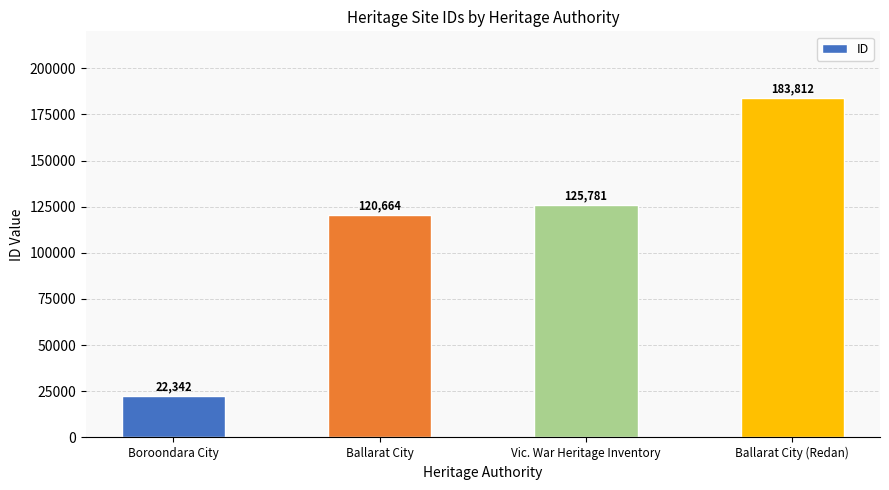

What is the ratio of the value at Ballarat City (Redan) to the value at Ballarat City?

1.5